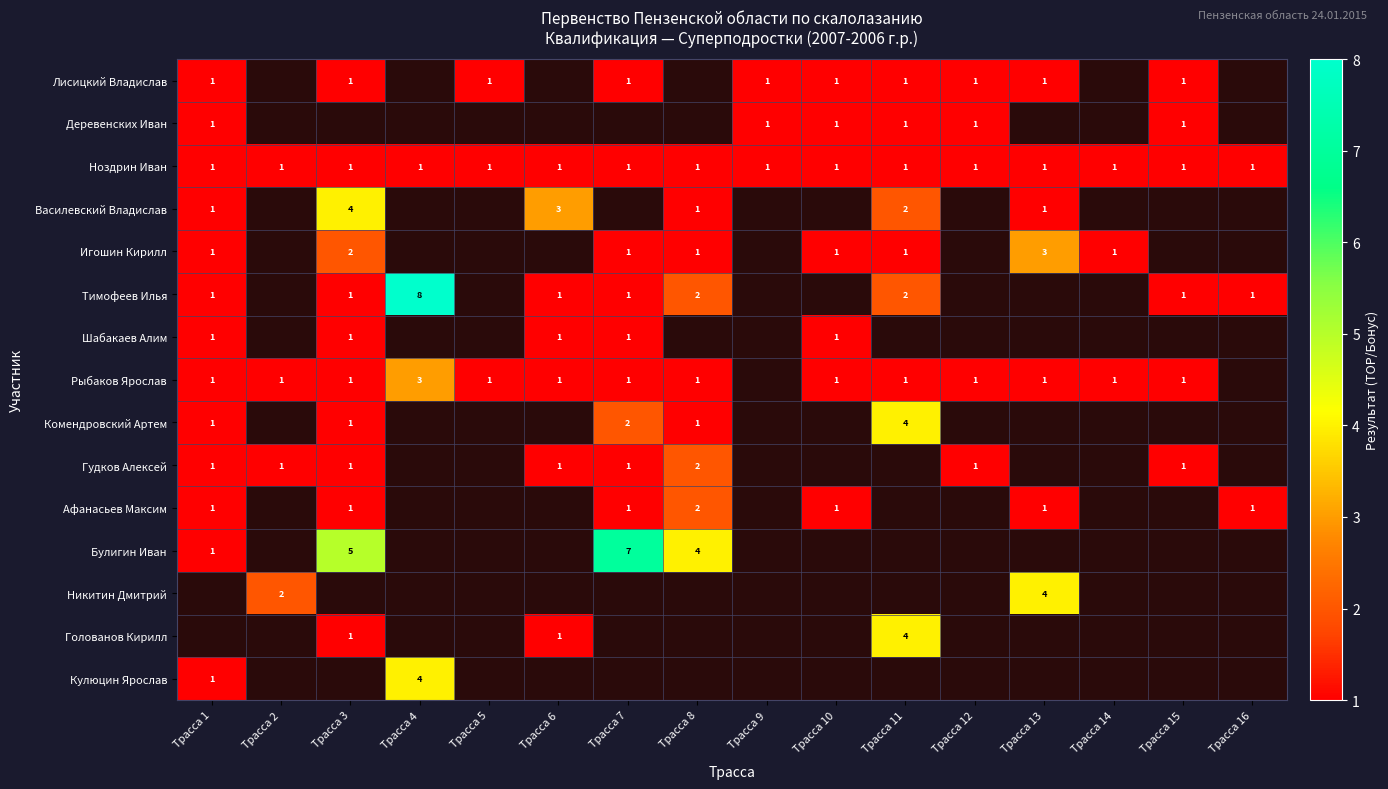

The Василевский Владислав series shows 1 at Трасса 8. True or false?

True